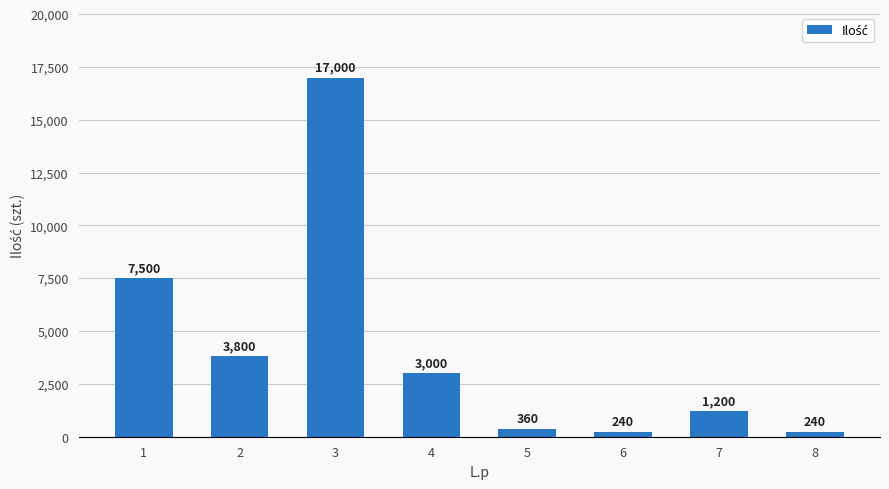

What value does the data have at 4, to the nearest 10?

3000